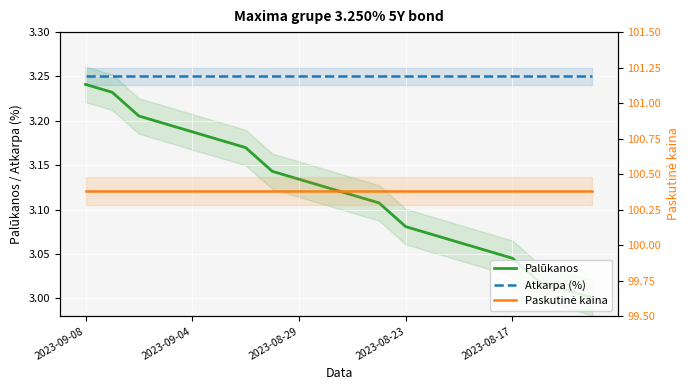

Which series has the largest range (max minus min)?

Palūkanos